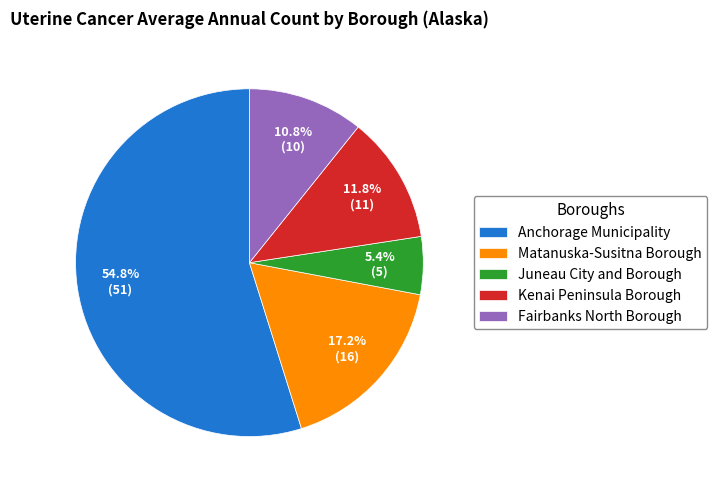

What is the largest slice in the pie chart?

Anchorage Municipality